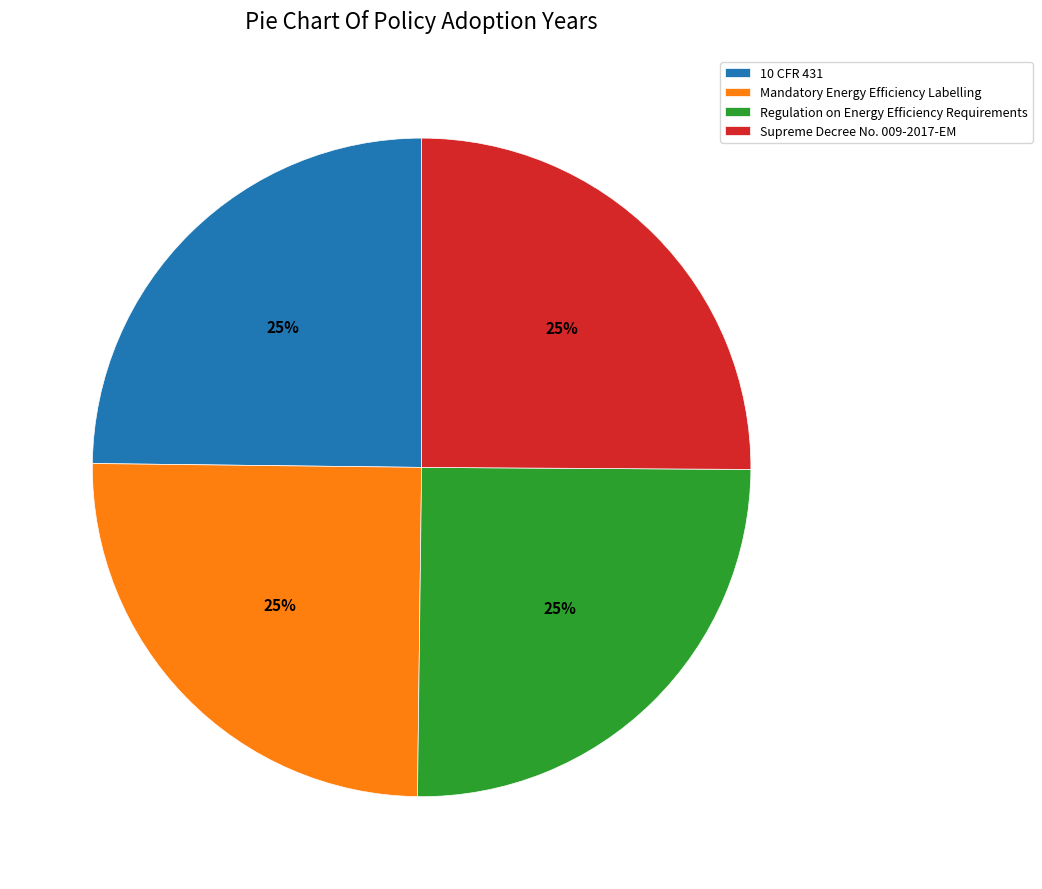

True or false: Mandatory Energy Efficiency Labelling accounts for 25% of the total.

True